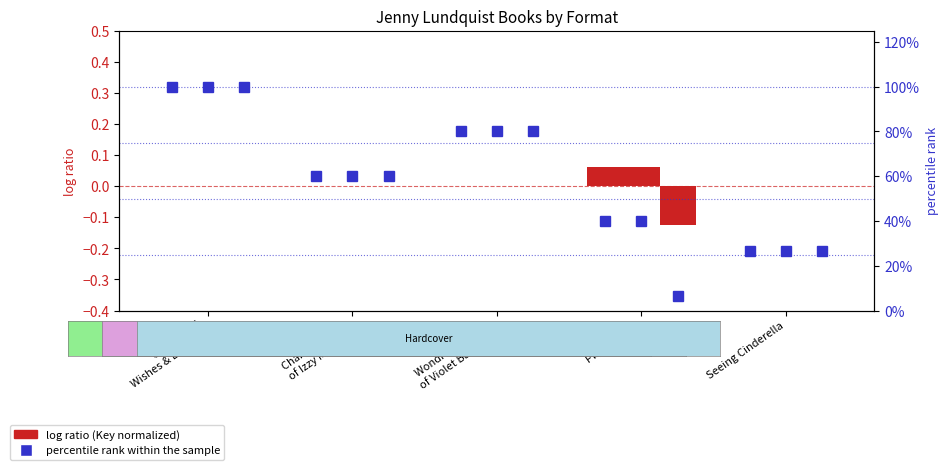

At how many categories does at least one series exceed 0?

5